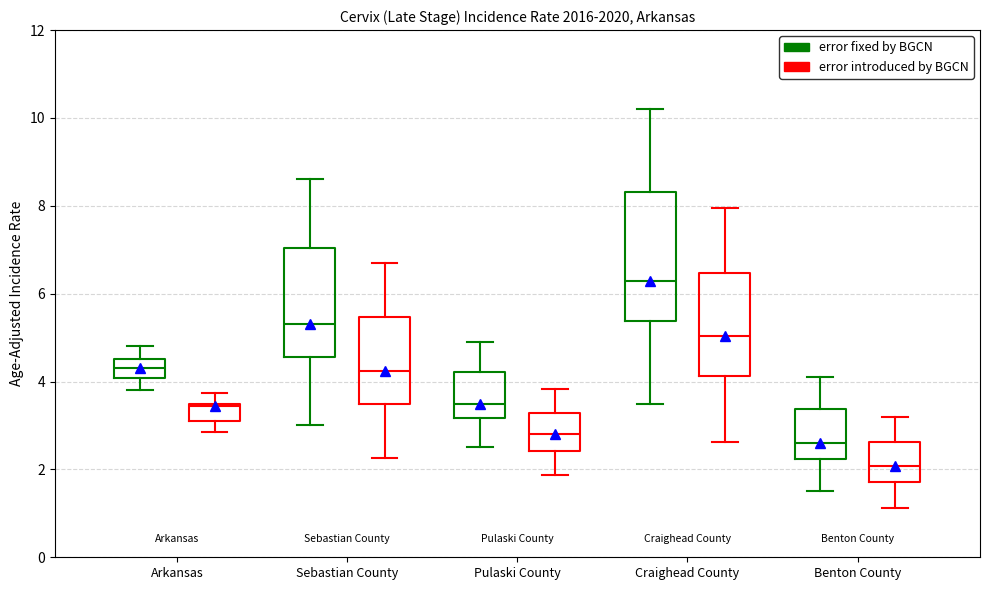

Which box's median line is the highest?

Craighead County (error fixed by BGCN)